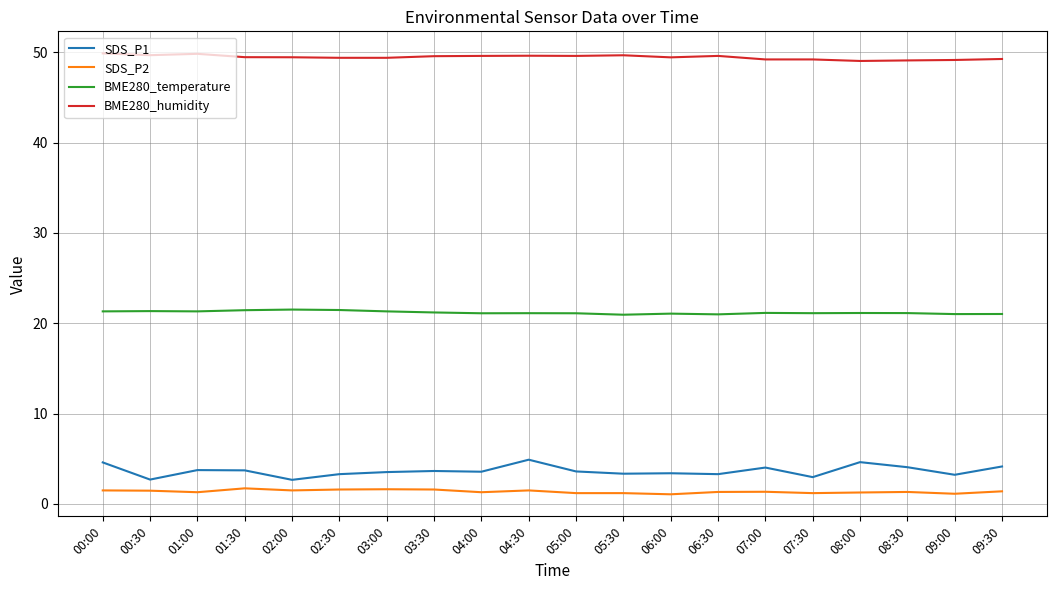

What are all the series names shown in the legend?

SDS_P1, SDS_P2, BME280_temperature, BME280_humidity